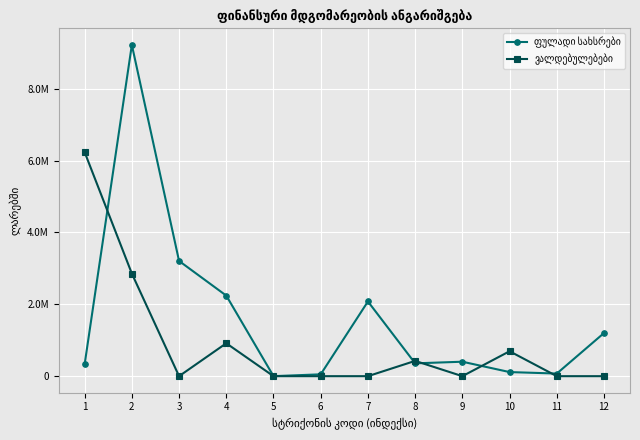

What is the total value across all series at 6?

51480.0